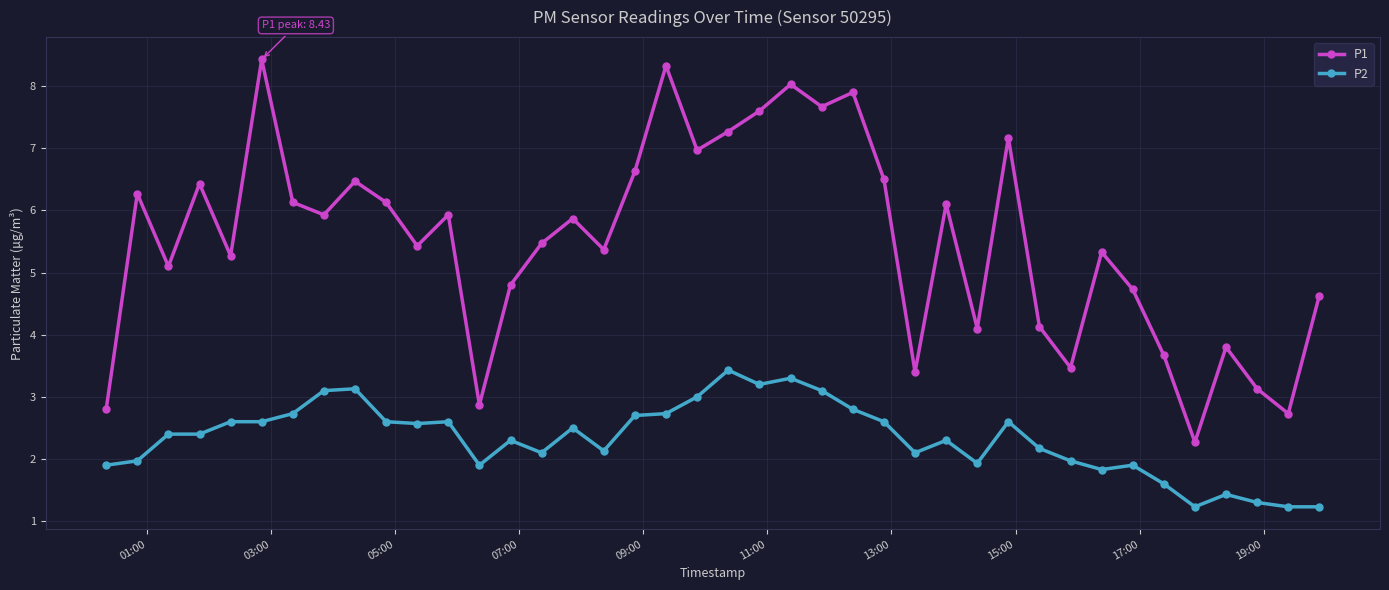

Which series has the largest total across all categories?

P1